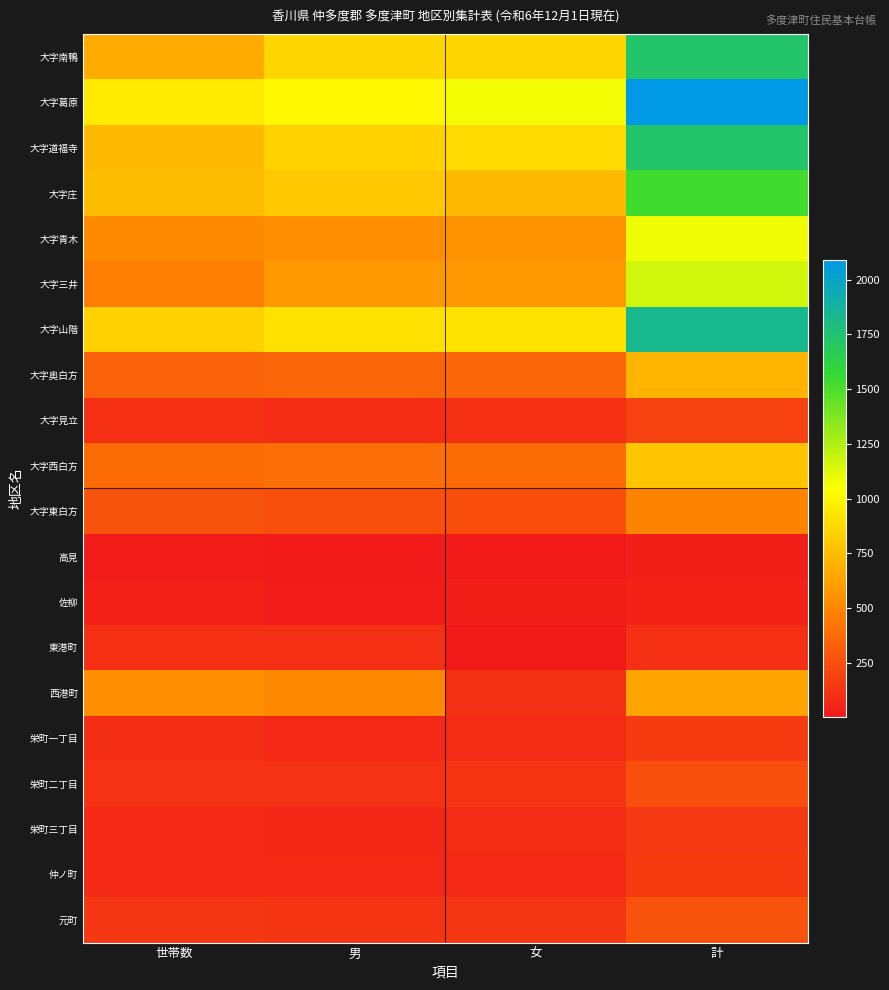

What is the total value across all series at 計?

15155